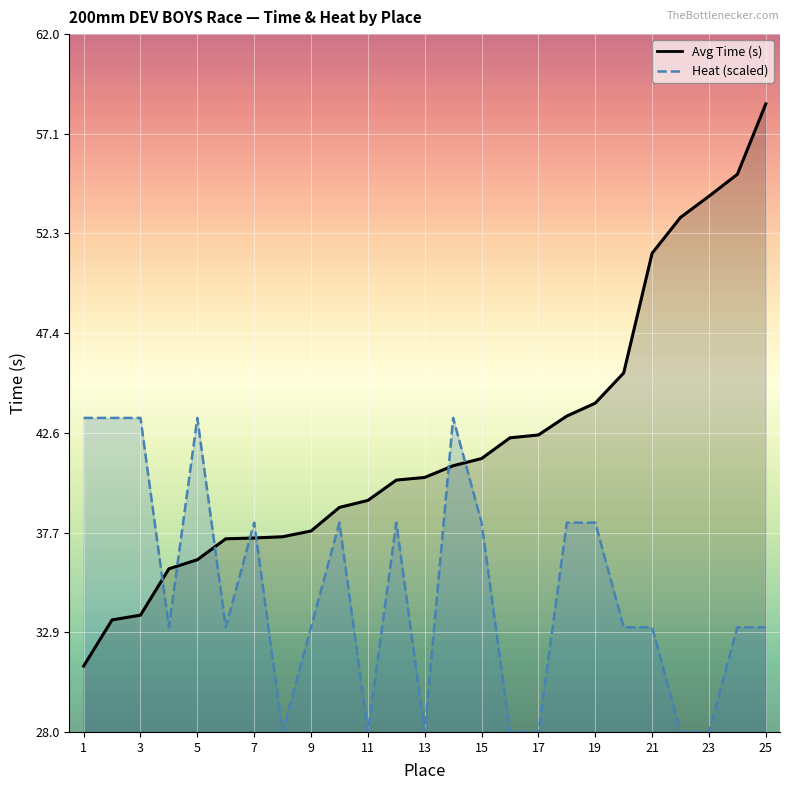

Which category has the highest value in the Heat (scaled) series?

1